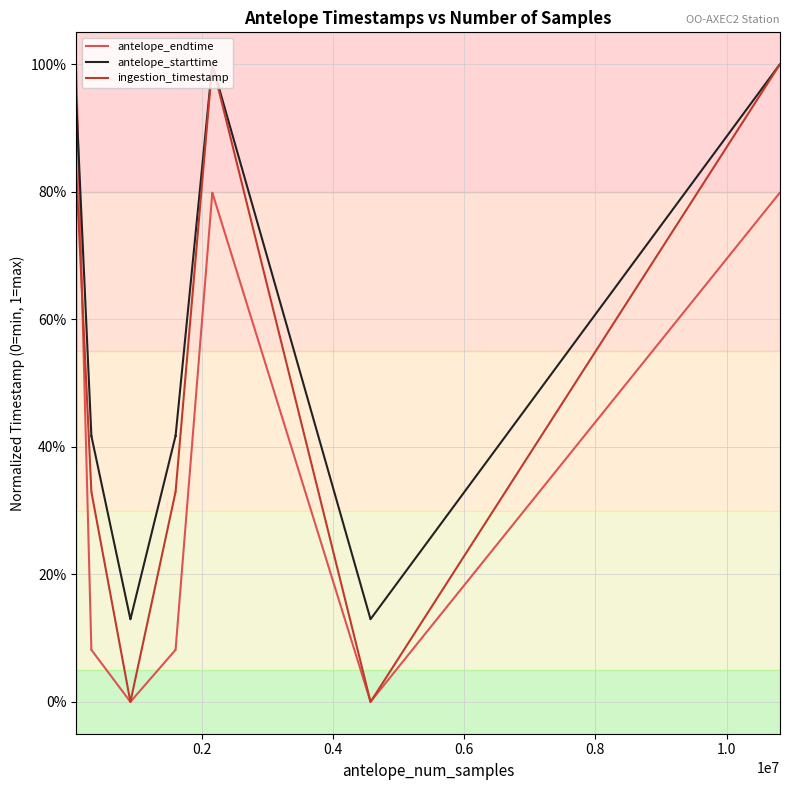

Where is ingestion_timestamp nearest to the value 0?

1.0